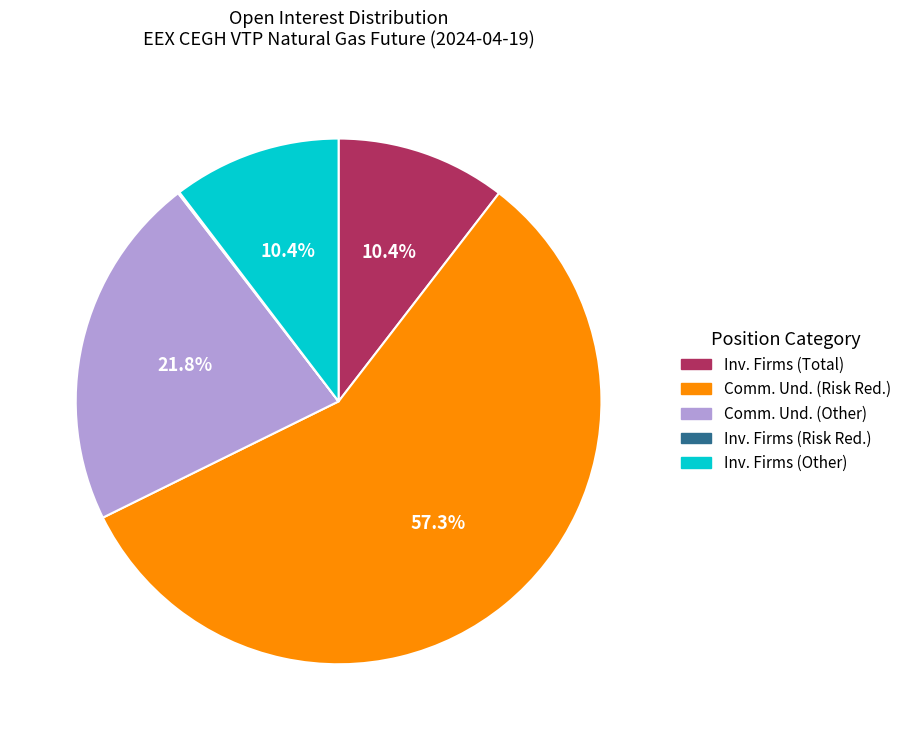

Is there any slice that represents more than half of the pie?

Yes